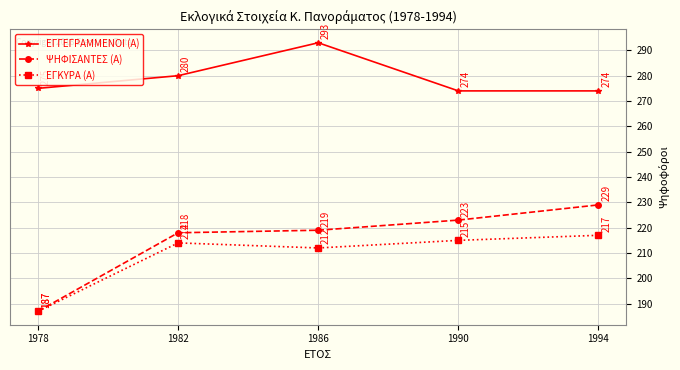

Is this an area chart (filled region under the line)?

No